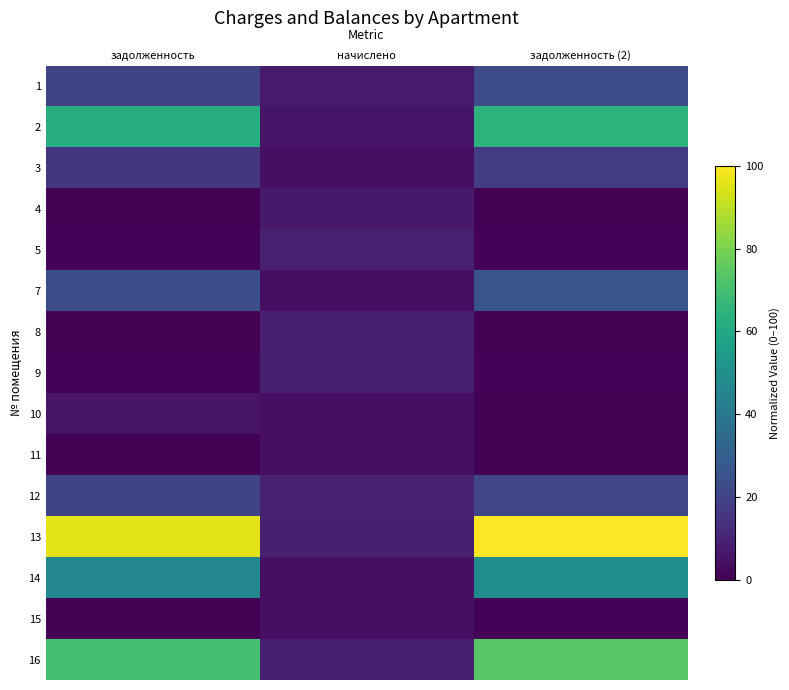

Reading right to left, list all the values displayed in this chart.

1: задолженность (2)=23.4	начислено=7.2	задолженность=20.7
2: задолженность (2)=64.8	начислено=5.6	задолженность=62.3
3: задолженность (2)=17.4	начислено=4.0	задолженность=15.8
4: задолженность (2)=0.8	начислено=6.8	задолженность=0.8
5: задолженность (2)=1.0	начислено=9.1	задолженность=1.0
7: задолженность (2)=25.8	начислено=4.2	задолженность=24.1
8: задолженность (2)=0.0	начислено=8.6	задолженность=0.0
9: задолженность (2)=1.0	начислено=8.6	задолженность=1.0
10: задолженность (2)=0.5	начислено=4.2	задолженность=5.3
11: задолженность (2)=0.5	начислено=4.2	задолженность=0.5
12: задолженность (2)=21.5	начислено=9.0	задолженность=20.2
13: задолженность (2)=100.0	начислено=8.7	задолженность=96.1
14: задолженность (2)=48.7	начислено=4.2	задолженность=46.8
15: задолженность (2)=0.9	начислено=4.1	задолженность=0.5
16: задолженность (2)=73.9	начислено=8.7	задолженность=70.2